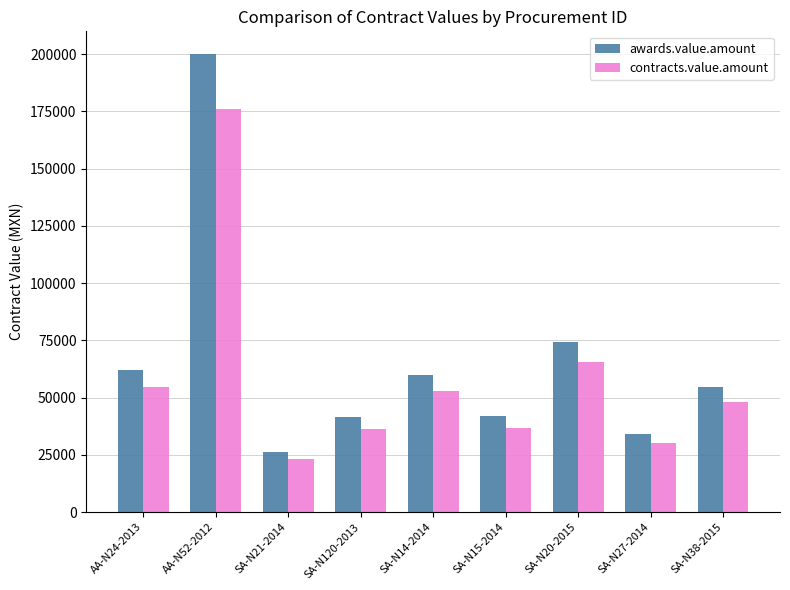

Is it true that contracts.value.amount equals 36424.1 at SA-N120-2013?

True